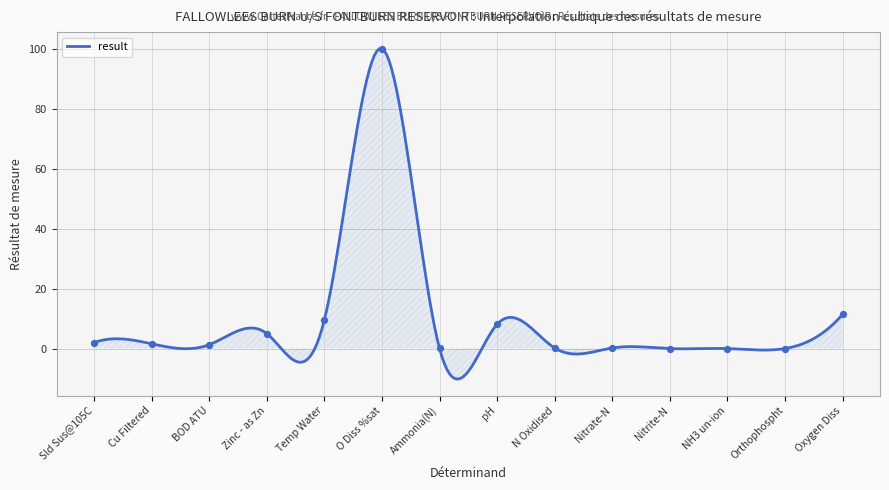

What is the difference between the maximum and minimum values?

110.2